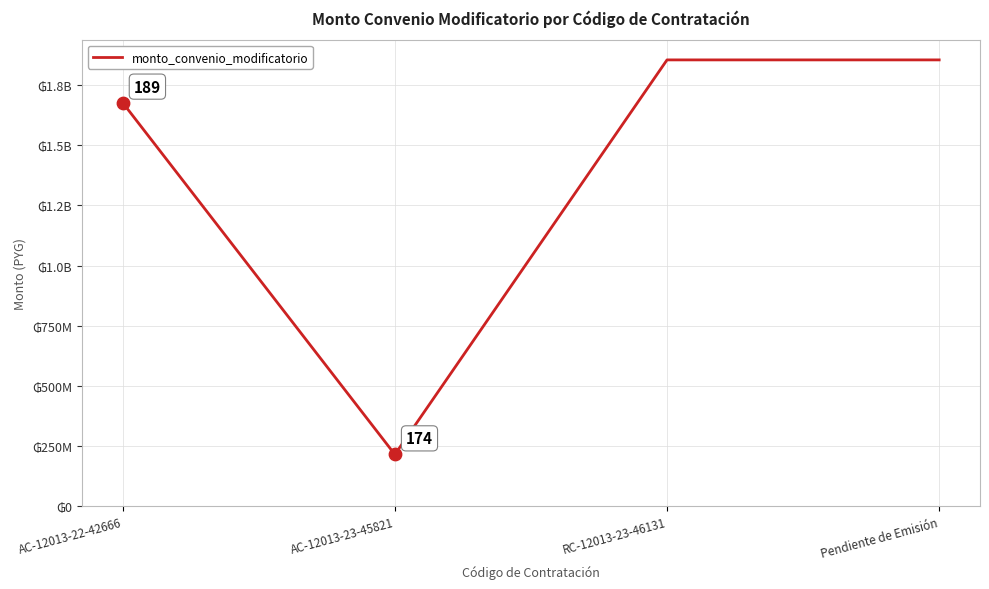

What is the change in value from AC-12013-23-45821 to Pendiente de Emisión?

+1641146425